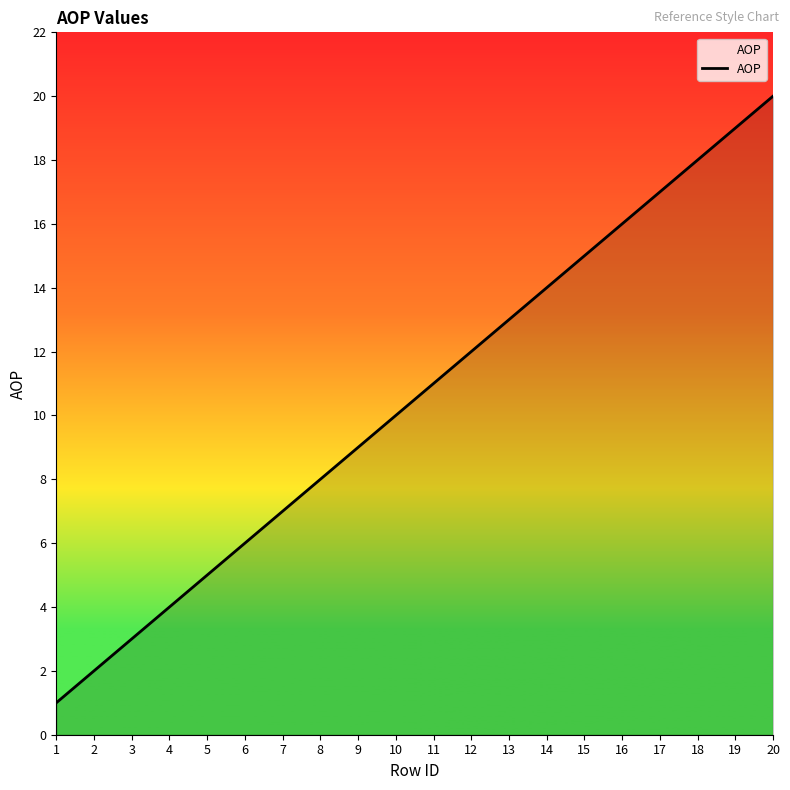

Rank the categories by value from highest to lowest.

20, 19, 18, 17, 16, 15, 14, 13, 12, 11, 10, 9, 8, 7, 6, 5, 4, 3, 2, 1